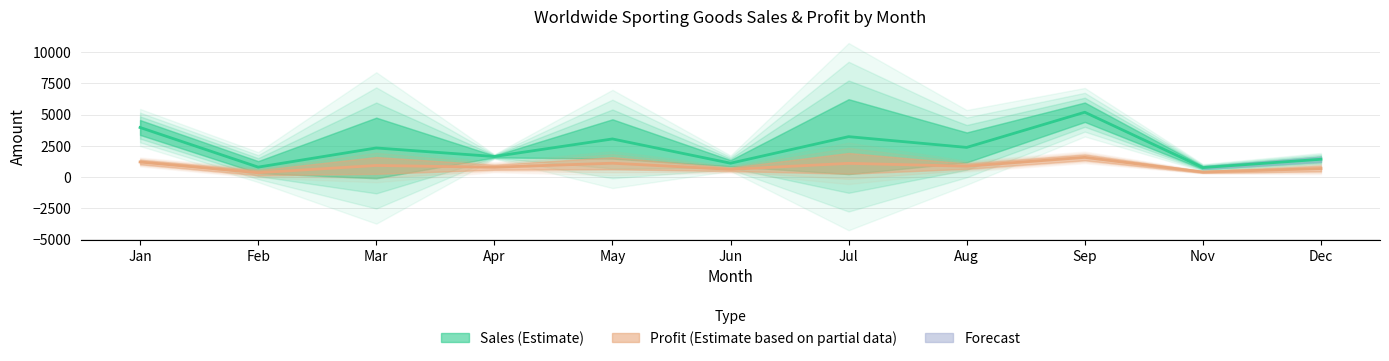

Which series has the largest total across all categories?

Sales